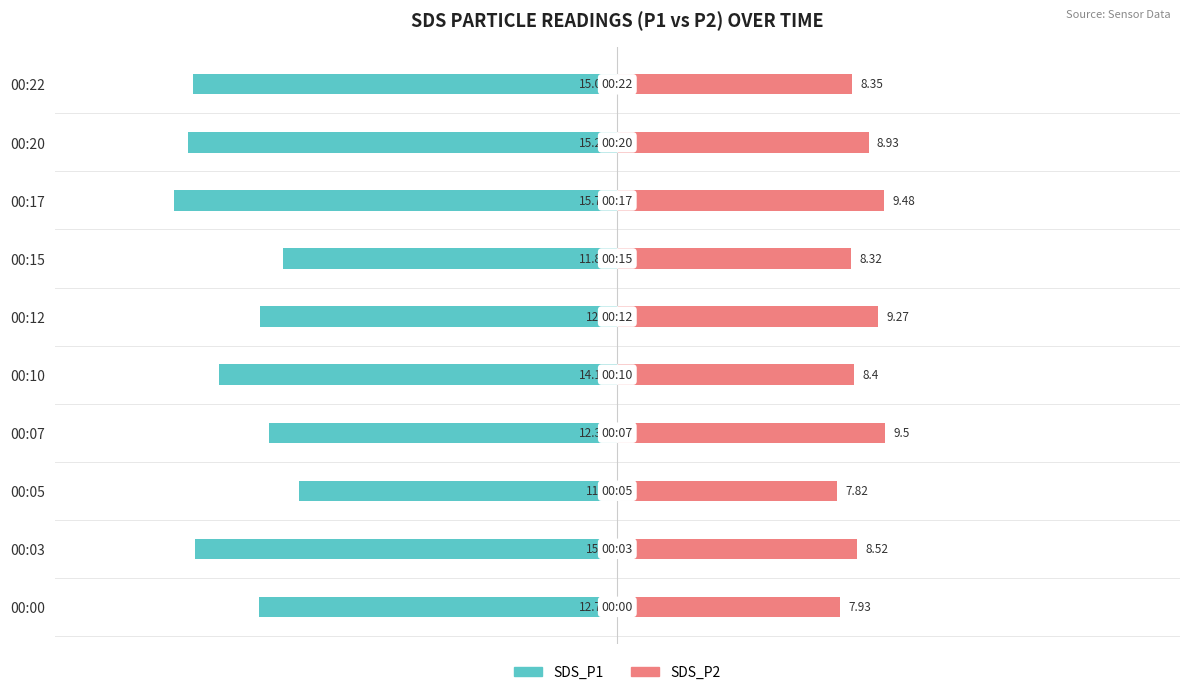

Reading left to right, what are all the values shown in this chart?

SDS_P1: -12.7	-15.0	-11.3	-12.4	-14.2	-12.7	-11.9	-15.8	-15.2	-15.1
SDS_P2: 7.9	8.5	7.8	9.5	8.4	9.3	8.3	9.5	8.9	8.3